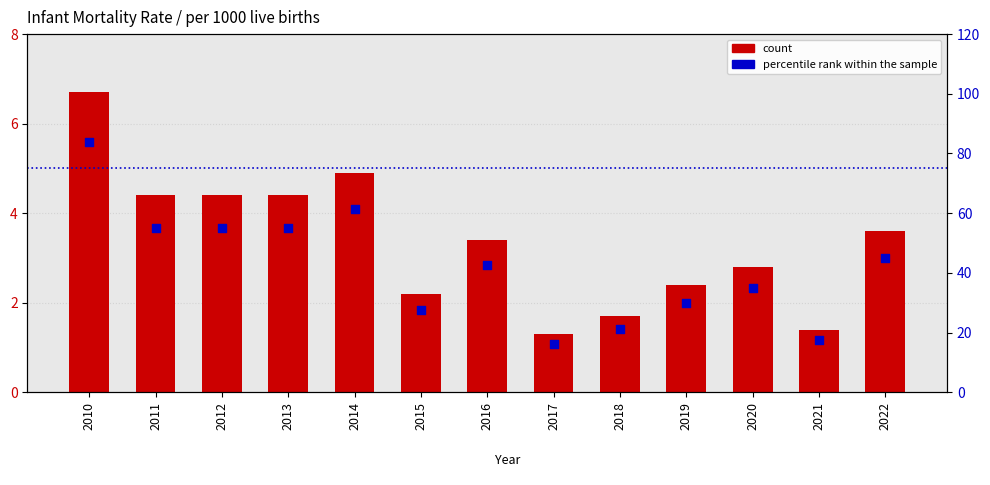

Which series contains the highest Y value?

percentile rank within the sample